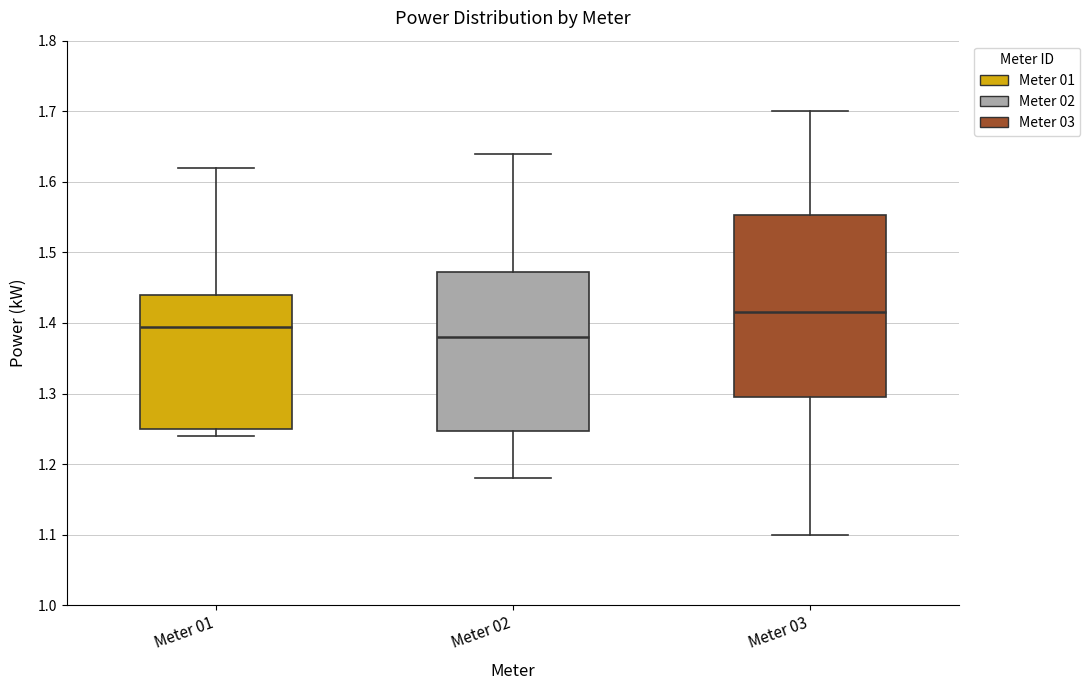

Where does the upper whisker of the box for Meter 02 end on the y-axis? The values are not printed on the chart, so give them approximately, as read against the axis.

1.64